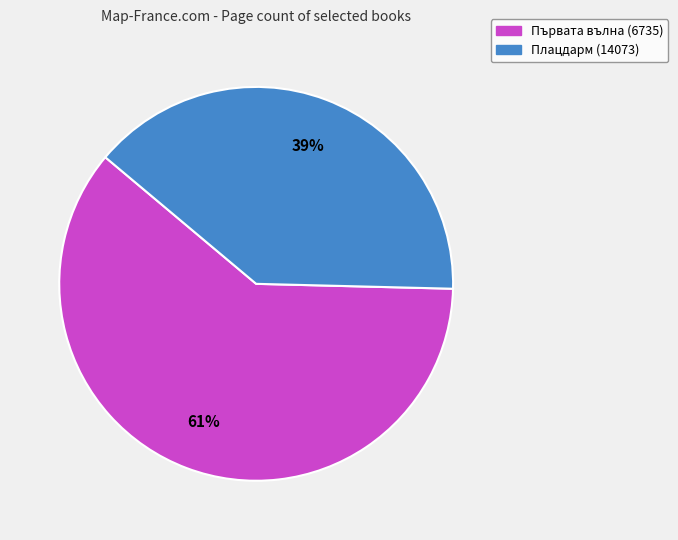

Which has a higher value, Първата вълна (6735) or Плацдарм (14073)?

Първата вълна (6735)